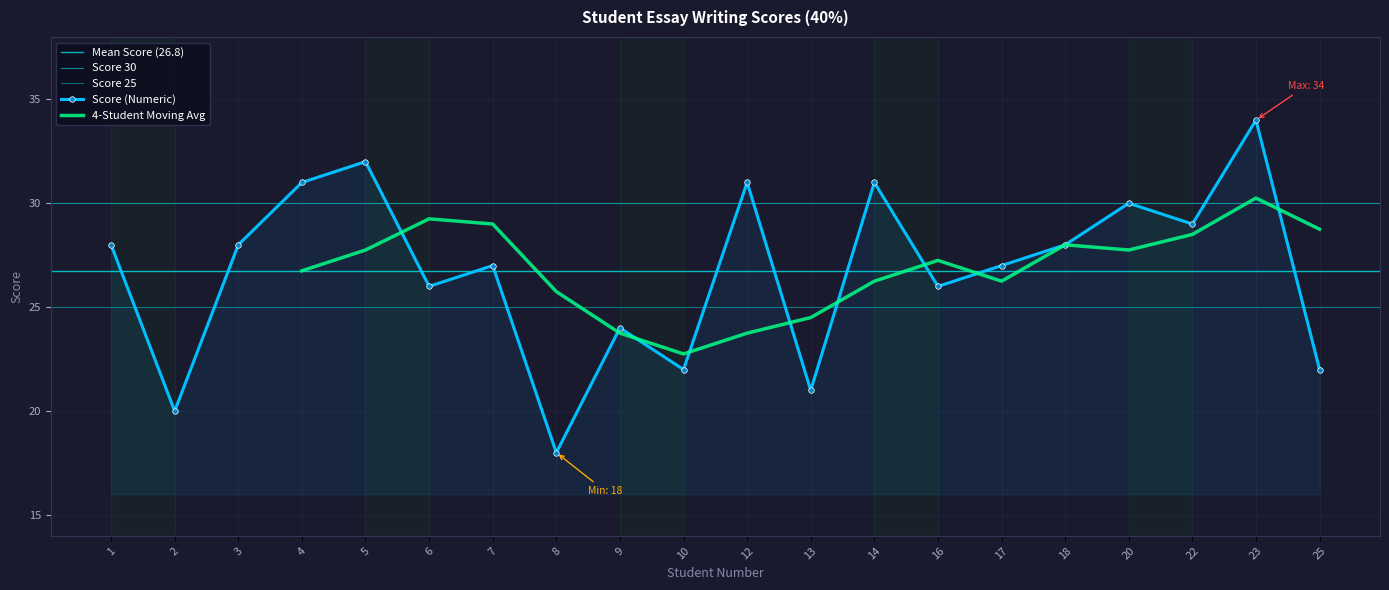

Which category has the highest value across all series?

23